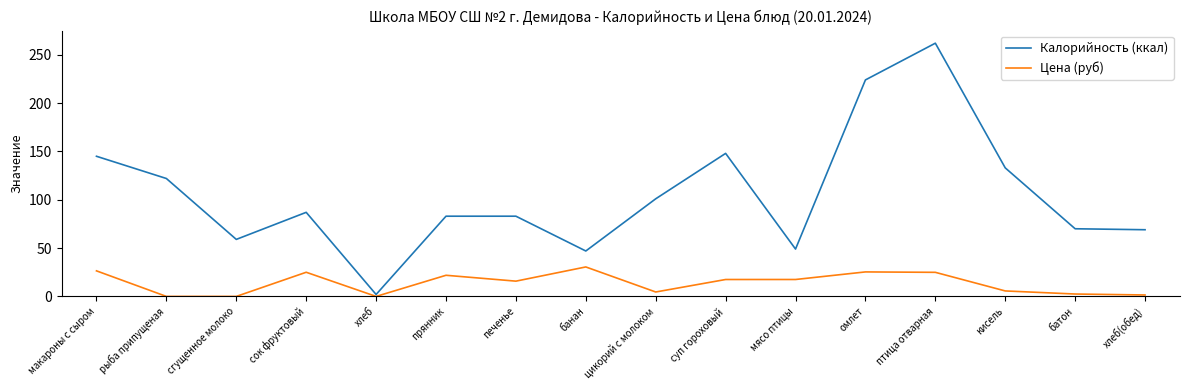

How many values in the Цена (руб) series exceed 17?

8